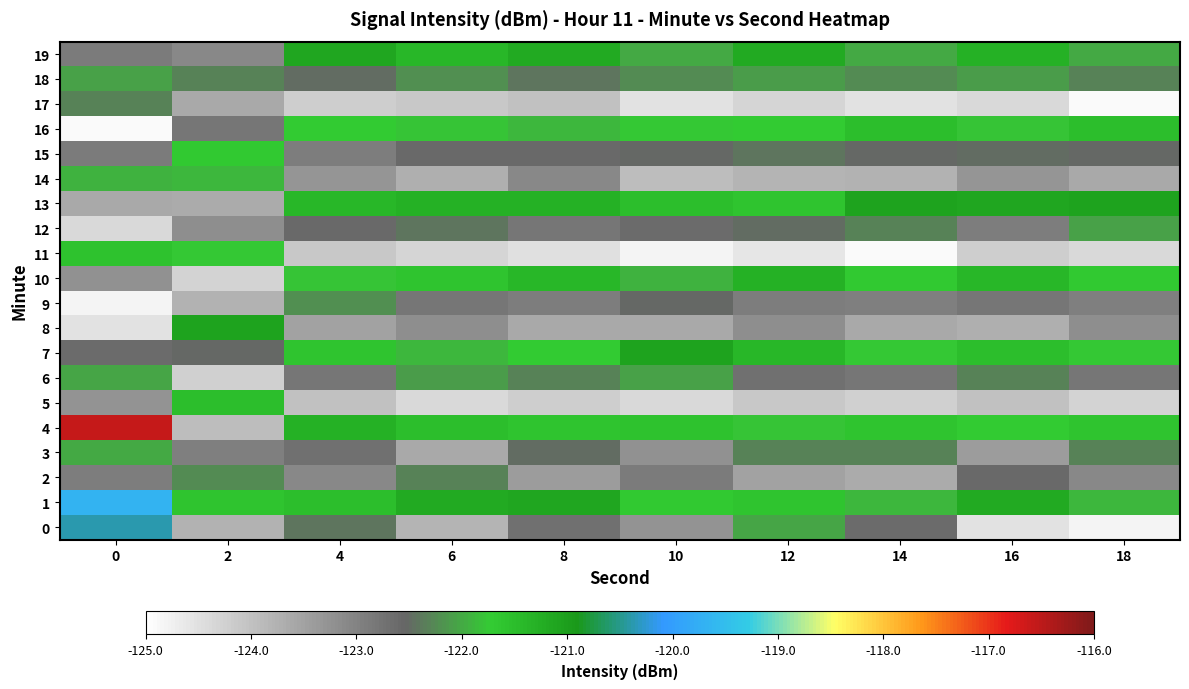

Reading left to right, list all the values displayed in this chart.

0: 0=-120.4	2=-123.8	4=-122.4	6=-123.8	8=-122.7	10=-123.3	12=-122.0	14=-122.6	16=-124.5	18=-124.8
1: 0=-119.7	2=-121.6	4=-121.5	6=-121.2	8=-121.1	10=-121.7	12=-121.6	14=-121.9	16=-121.2	18=-121.9
2: 0=-122.9	2=-122.2	4=-123.1	6=-122.3	8=-123.4	10=-122.9	12=-123.5	14=-123.6	16=-122.6	18=-123.1
3: 0=-122.0	2=-122.9	4=-122.7	6=-123.6	8=-122.5	10=-123.2	12=-122.3	14=-122.3	16=-123.4	18=-122.3
4: 0=-116.6	2=-123.9	4=-121.3	6=-121.5	8=-121.6	10=-121.6	12=-121.8	14=-121.6	16=-121.7	18=-121.6
5: 0=-123.3	2=-121.5	4=-124.0	6=-124.4	8=-124.2	10=-124.4	12=-124.1	14=-124.2	16=-124.0	18=-124.3
6: 0=-122.0	2=-124.2	4=-122.8	6=-122.1	8=-122.3	10=-122.1	12=-122.7	14=-122.8	16=-122.3	18=-122.8
7: 0=-122.6	2=-122.5	4=-121.6	6=-121.9	8=-121.7	10=-121.1	12=-121.4	14=-121.8	16=-121.5	18=-121.8
8: 0=-124.5	2=-121.1	4=-123.5	6=-123.2	8=-123.6	10=-123.6	12=-123.2	14=-123.6	16=-123.7	18=-123.2
9: 0=-124.8	2=-123.8	4=-122.2	6=-122.8	8=-122.9	10=-122.5	12=-122.9	14=-122.9	16=-122.8	18=-122.9
10: 0=-123.2	2=-124.3	4=-121.8	6=-121.6	8=-121.4	10=-121.9	12=-121.3	14=-121.7	16=-121.4	18=-121.7
11: 0=-121.6	2=-121.8	4=-124.1	6=-124.3	8=-124.5	10=-124.8	12=-124.6	14=-124.9	16=-124.2	18=-124.4
12: 0=-124.4	2=-123.2	4=-122.6	6=-122.4	8=-122.8	10=-122.6	12=-122.5	14=-122.3	16=-122.9	18=-122.1
13: 0=-123.6	2=-123.6	4=-121.4	6=-121.3	8=-121.3	10=-121.5	12=-121.6	14=-121.1	16=-121.1	18=-121.1
14: 0=-121.9	2=-121.9	4=-123.3	6=-123.7	8=-123.1	10=-123.9	12=-123.8	14=-123.8	16=-123.3	18=-123.6
15: 0=-122.9	2=-121.7	4=-122.9	6=-122.6	8=-122.6	10=-122.5	12=-122.4	14=-122.5	16=-122.5	18=-122.5
16: 0=-124.9	2=-122.8	4=-121.7	6=-121.8	8=-121.9	10=-121.8	12=-121.7	14=-121.5	16=-121.8	18=-121.5
17: 0=-122.3	2=-123.6	4=-124.2	6=-124.1	8=-124.0	10=-124.5	12=-124.3	14=-124.5	16=-124.4	18=-124.9
18: 0=-122.1	2=-122.3	4=-122.5	6=-122.2	8=-122.4	10=-122.2	12=-122.1	14=-122.2	16=-122.1	18=-122.3
19: 0=-122.9	2=-123.1	4=-121.1	6=-121.4	8=-121.2	10=-122.0	12=-121.2	14=-122.0	16=-121.3	18=-122.0